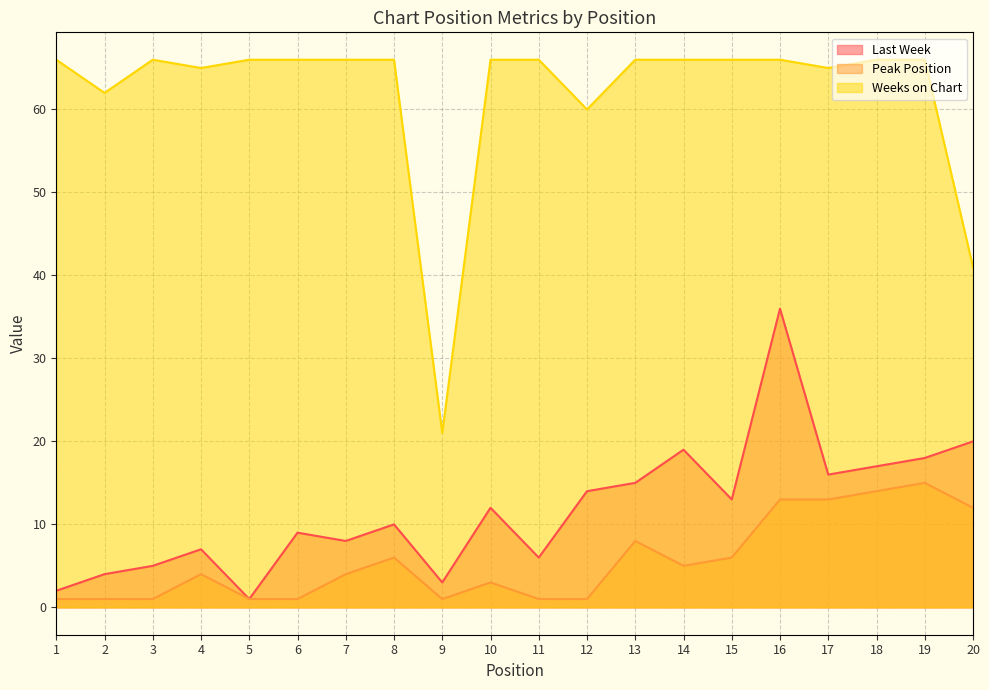

At how many categories does at least one series exceed 51?

18